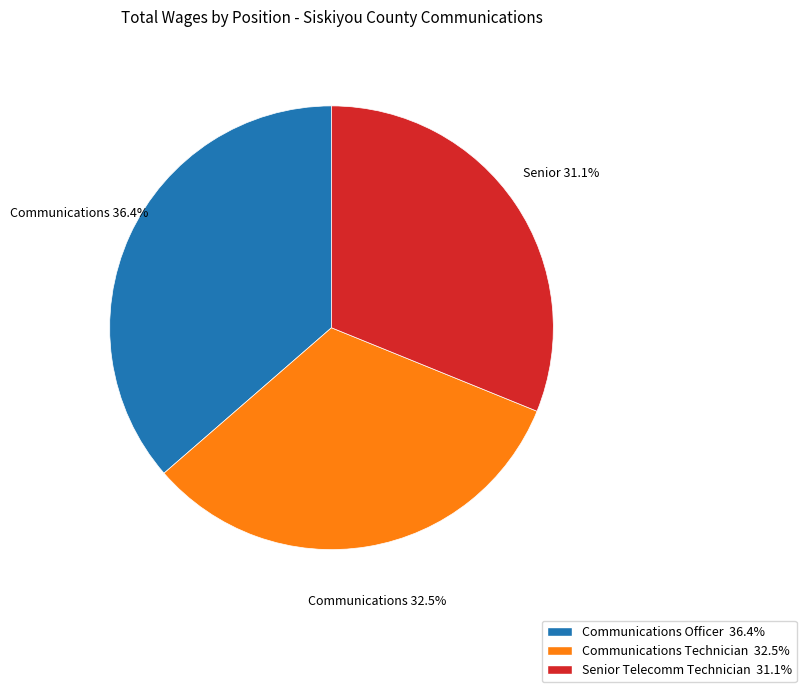

Which has a higher value, Senior Telecomm Technician or Communications Officer?

Communications Officer